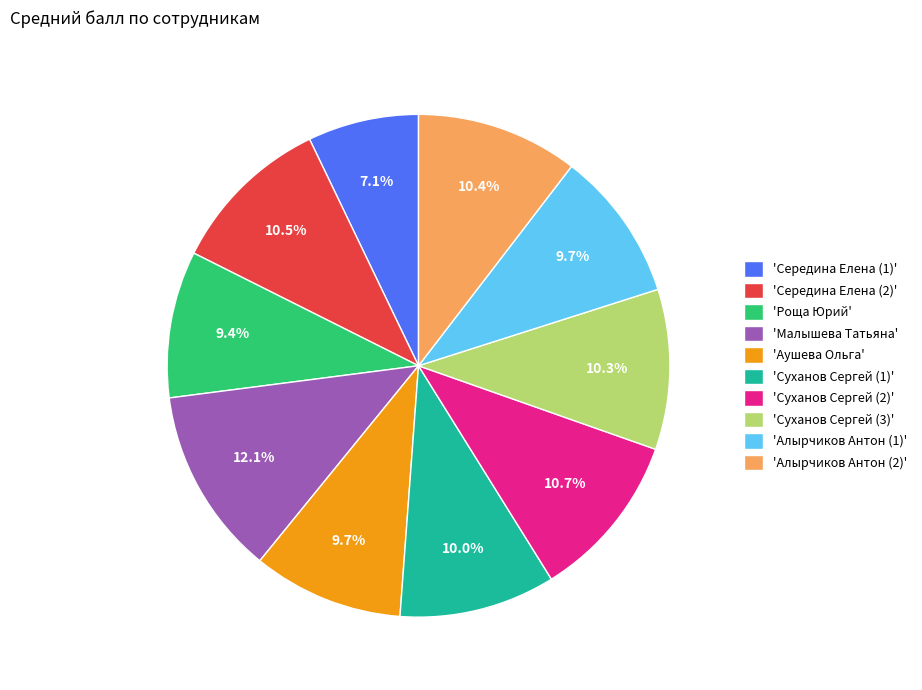

Does any single category account for the majority?

No